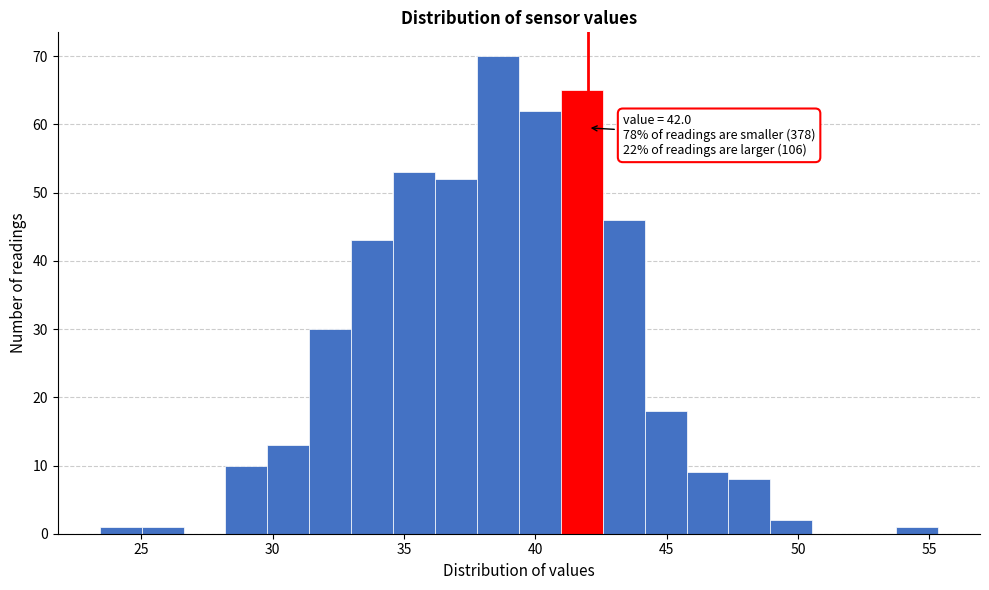

Around what value on the x-axis is the tallest bar? Give the approximate position of its centre, as read against the axis.

38.5